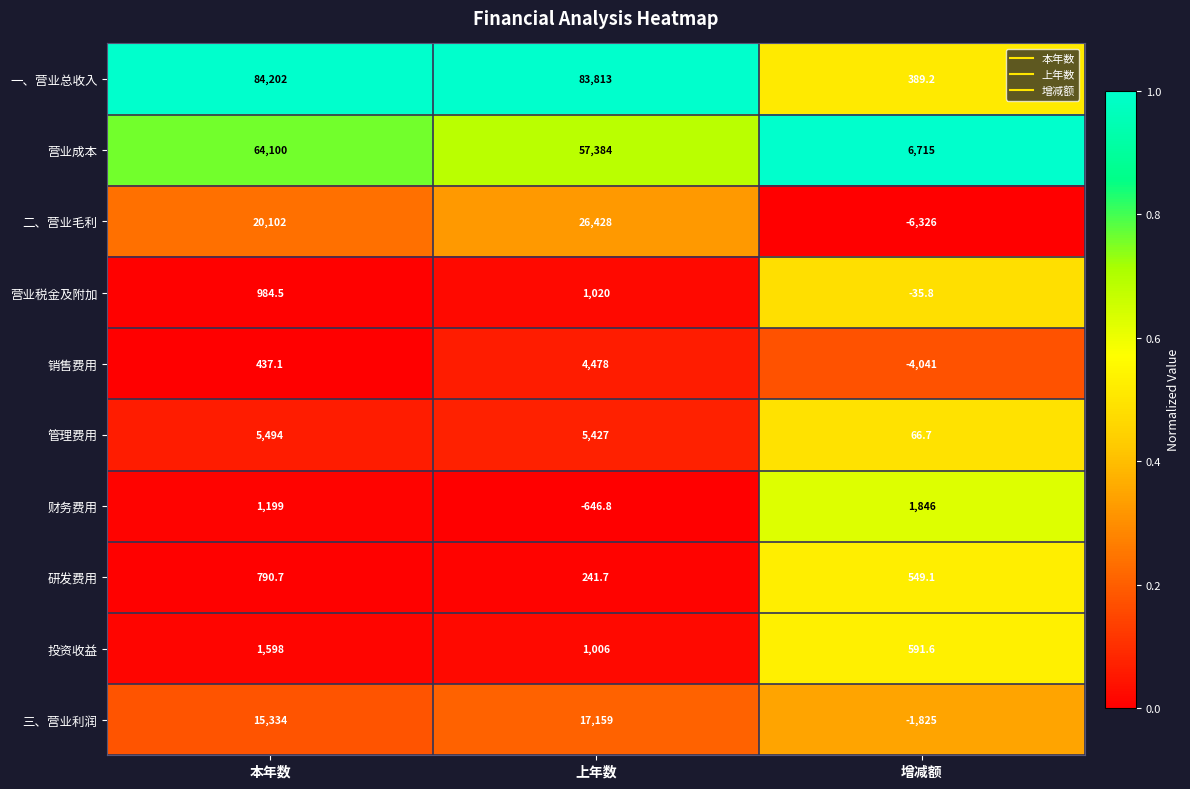

Which series has the widest spread of values?

一、营业总收入